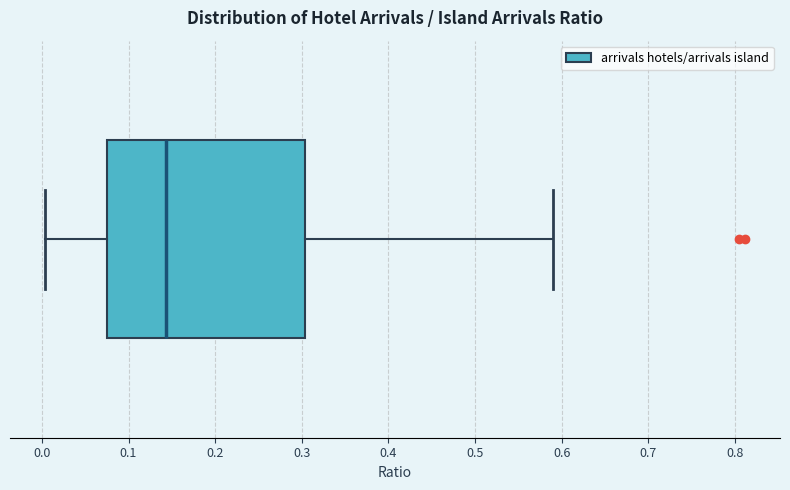

Transcribe this box plot: give where the median line is, the range the box spans, and where the two whiskers end, as read against the x-axis. The values are not printed on the chart, so give them approximately, as read against the axis.

median 0.14, box 0.07 to 0.30, whiskers 0.00 to 0.59